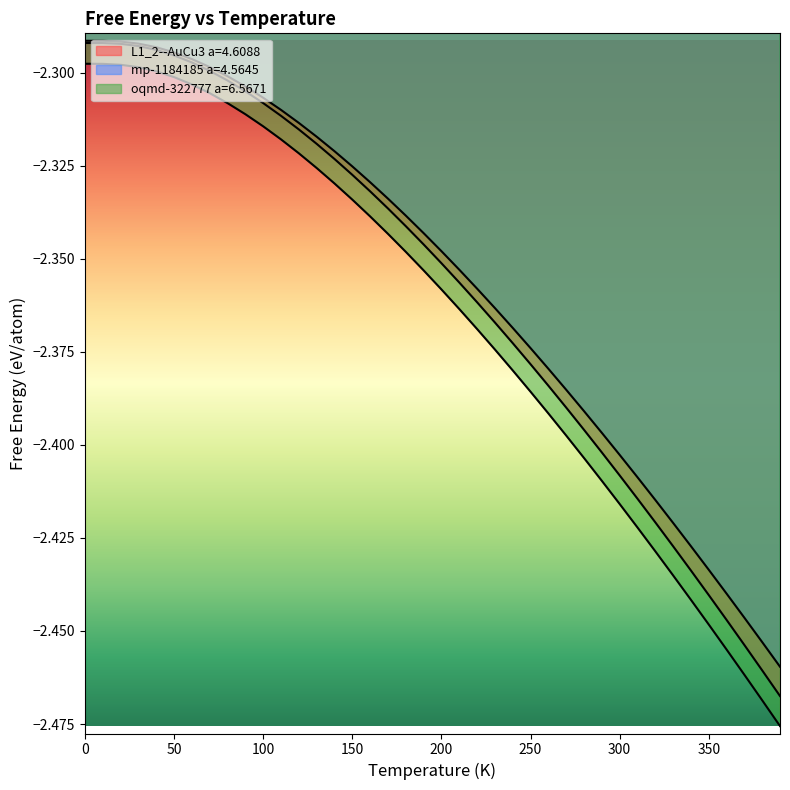

What position from the left is 170.0?

18